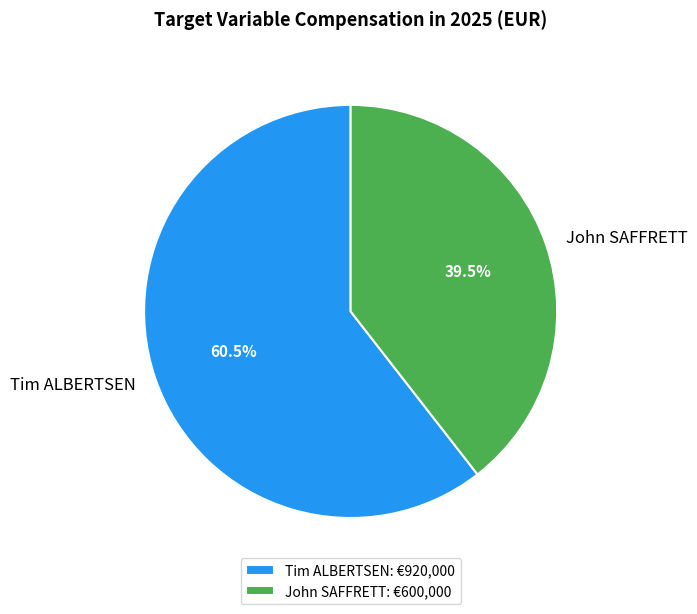

What is the smallest slice in the pie chart?

John SAFFRETT